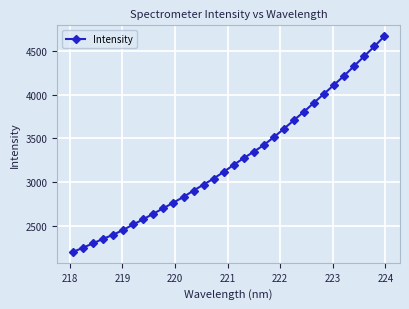

What is the minimum value shown in the chart?

2197.0